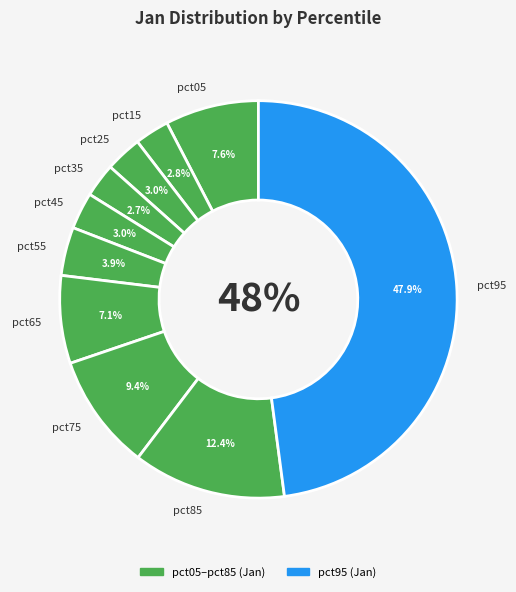

The pct65 slice represents 21% of the pie. True or false?

False